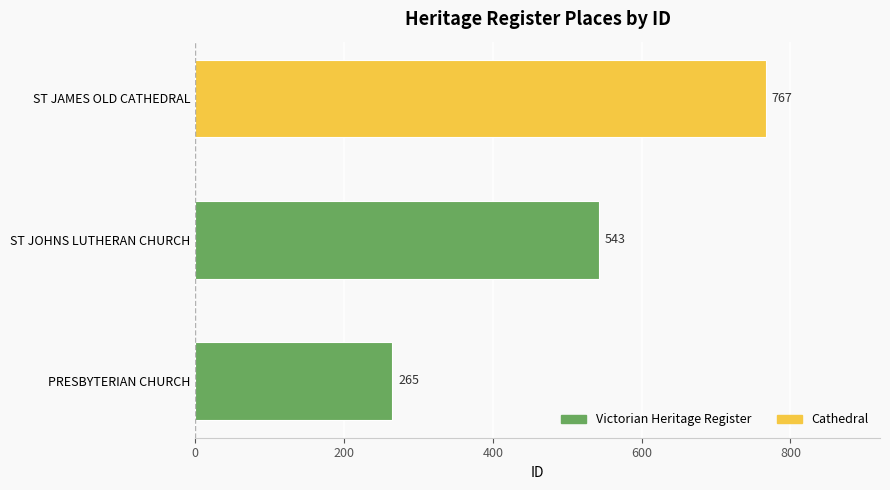

Are the bars grouped side by side (vs. stacked)?

No